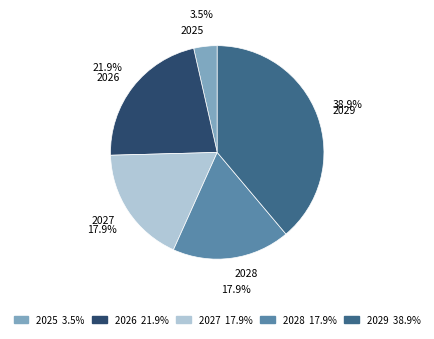

What percentage is the 2028 slice, to the nearest percent?

18%